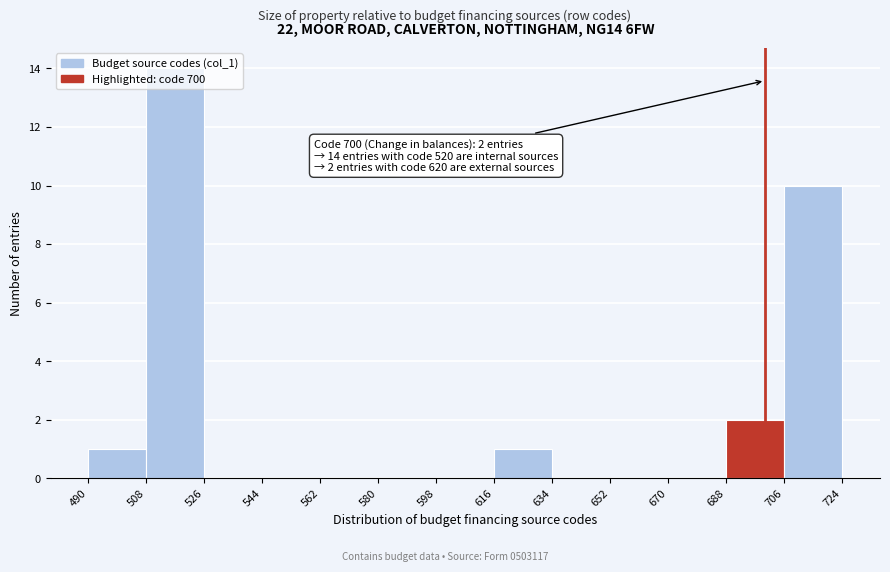

Over which range of the x-axis is the bar tallest?

508 to 526